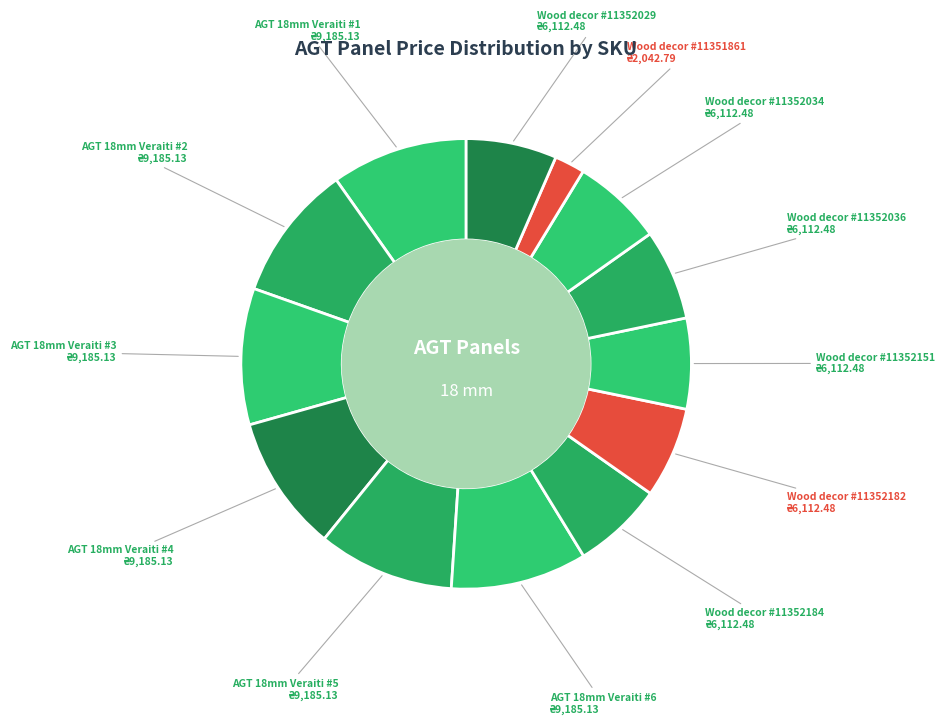

Do Wood decor #11352029 and AGT 18mm Veraiti #3 together represent more than half of the pie?

No